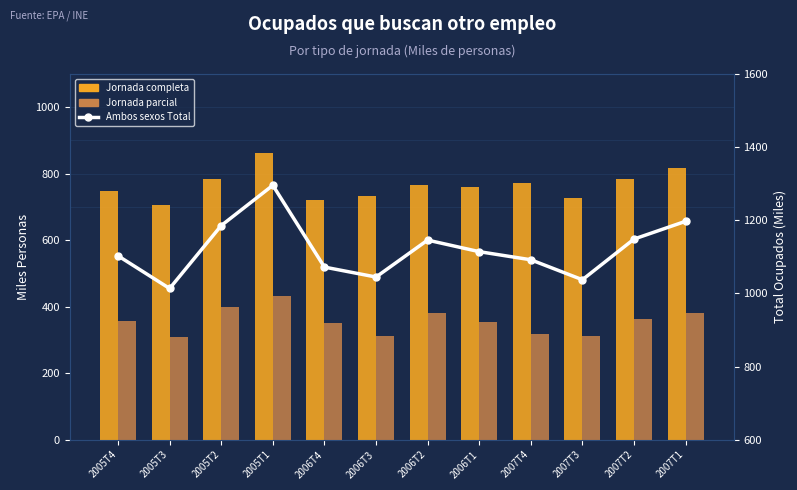

What is the approximate value of Ambos sexos Total at 2007T3?

1037.4